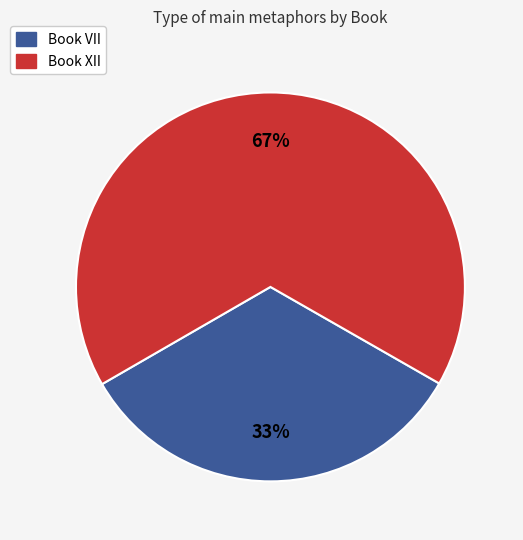

Which category has the smallest portion of the pie?

Book VII